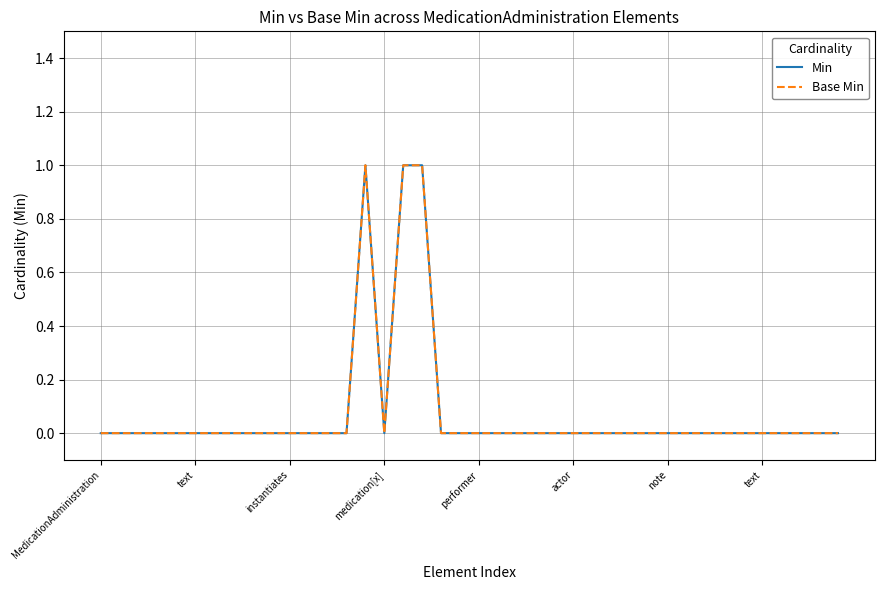

Does the chart display data point markers on the line(s)?

No